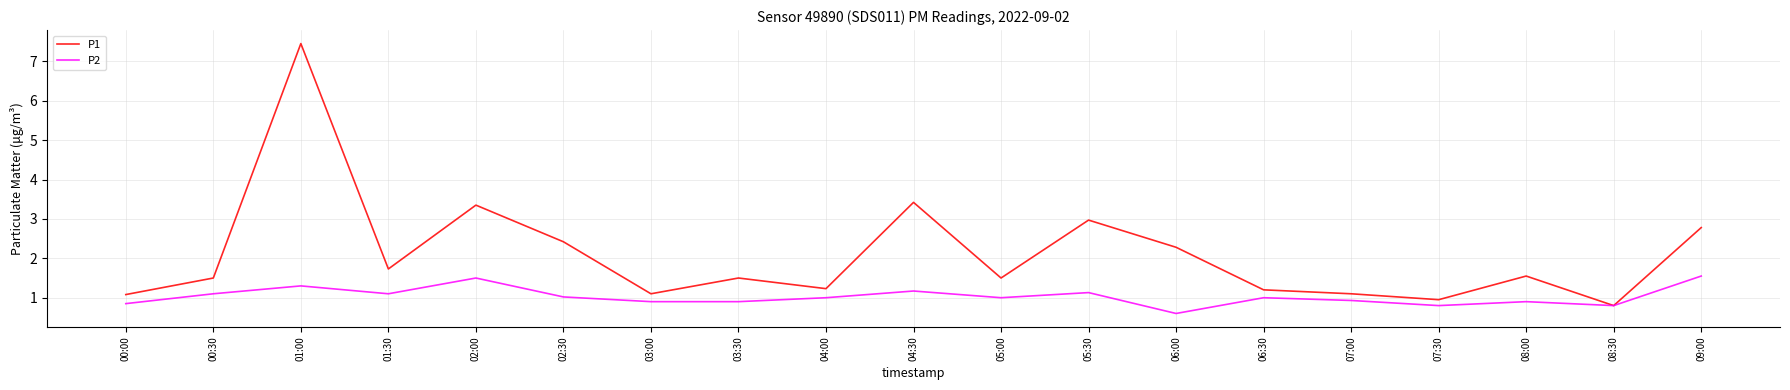

How many values in the P1 series are below 1?

2